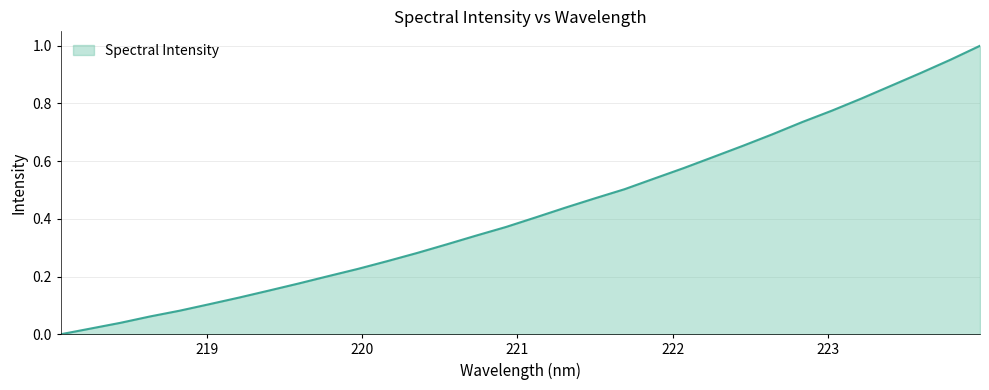

What is the average value?

0.4